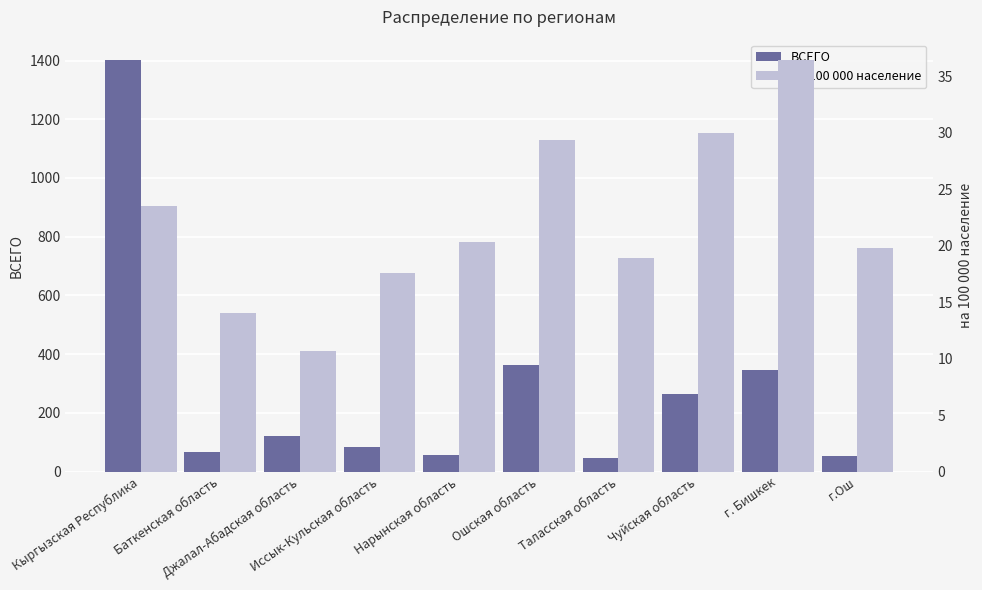

Which label corresponds to the smallest value in the chart?

Джалал-Абадская область